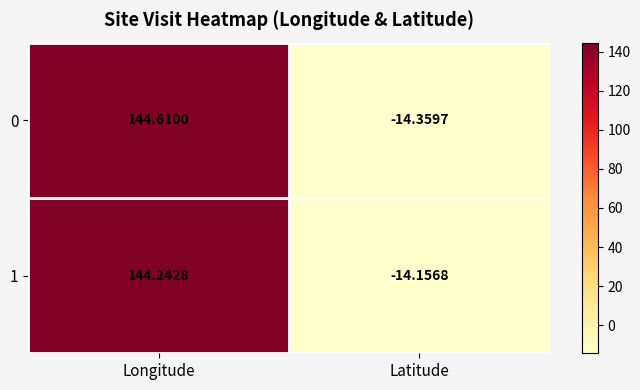

Is the value of 0 at Longitude greater than the value of 1 at Latitude?

Yes